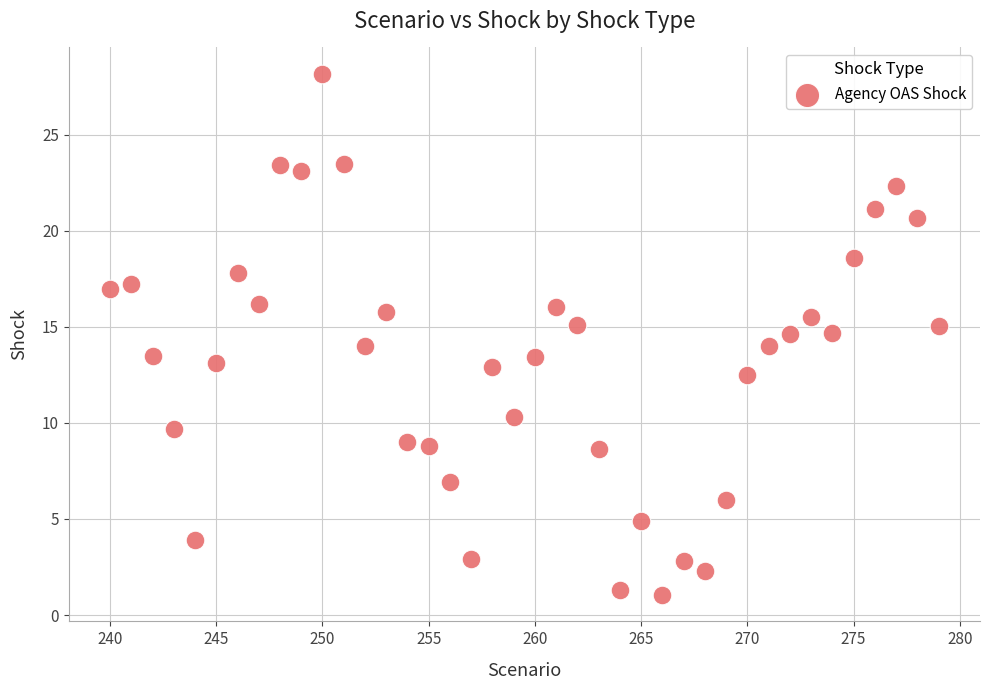

What is the range of Y values (max minus min)?

27.1